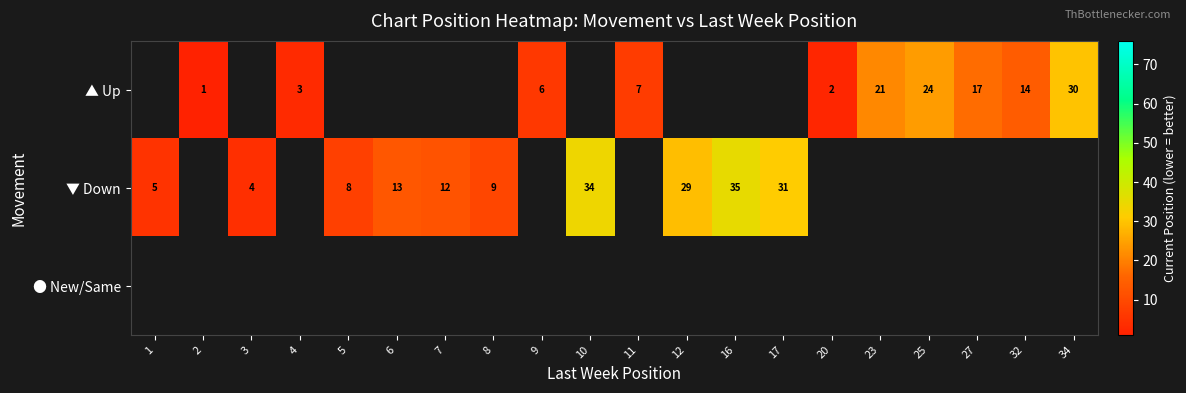

True or false: ▲ Up has a value of 5 at 4.

False